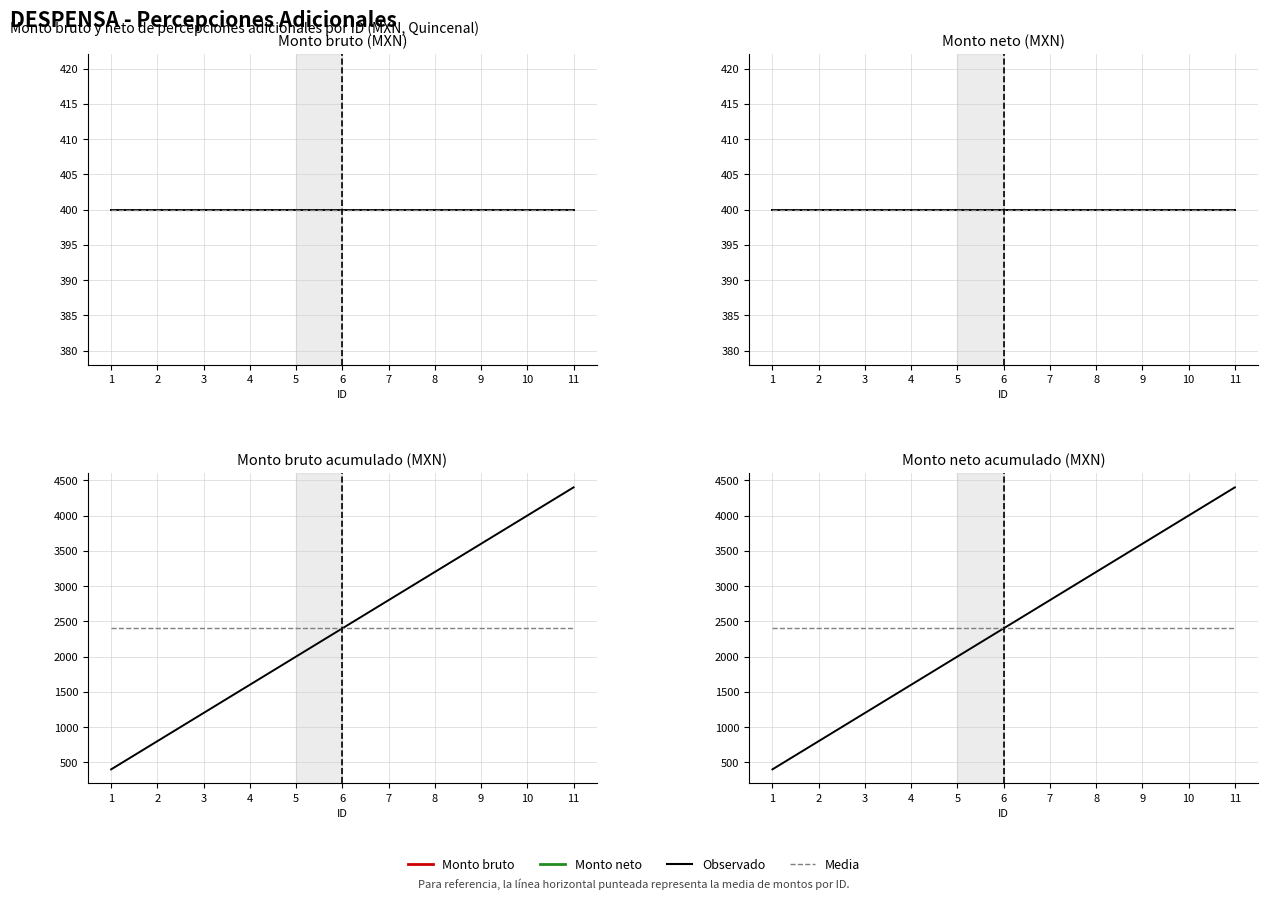

What is the difference between the Monto bruto values at 10 and 6?

1600